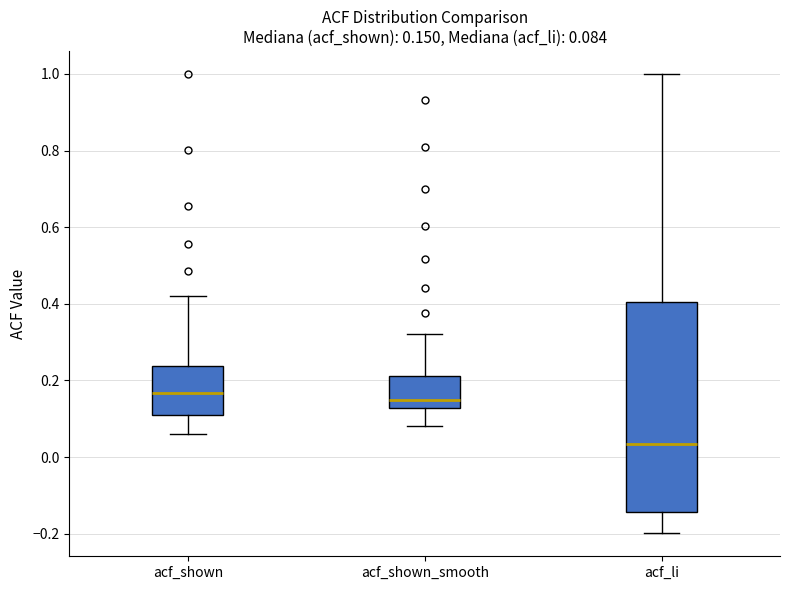

Comparing the boxes themselves (not the whiskers), which one is the tallest?

acf_li